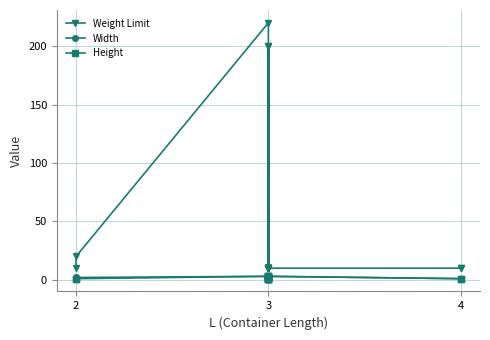

Is it true that Height equals 0 at 4?

False